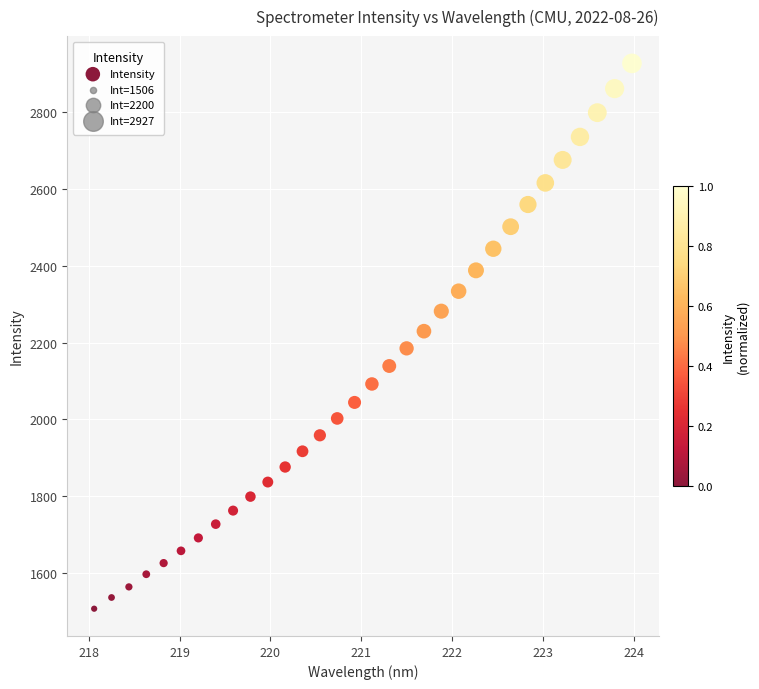

What is the range of Y values (max minus min)?

1421.4